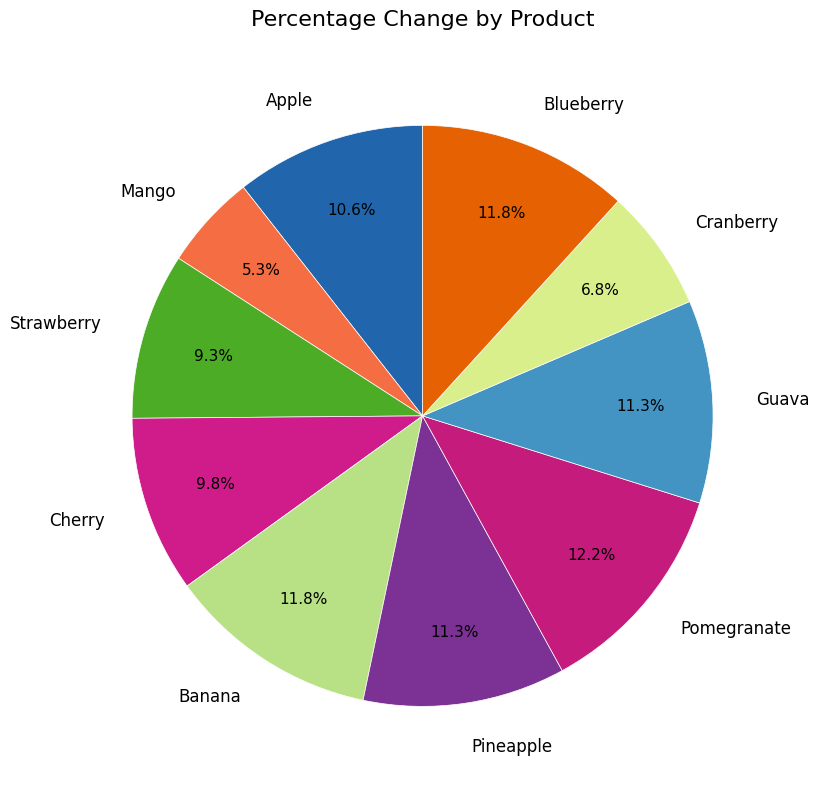

Is it true that Strawberry is 9% of the pie?

True